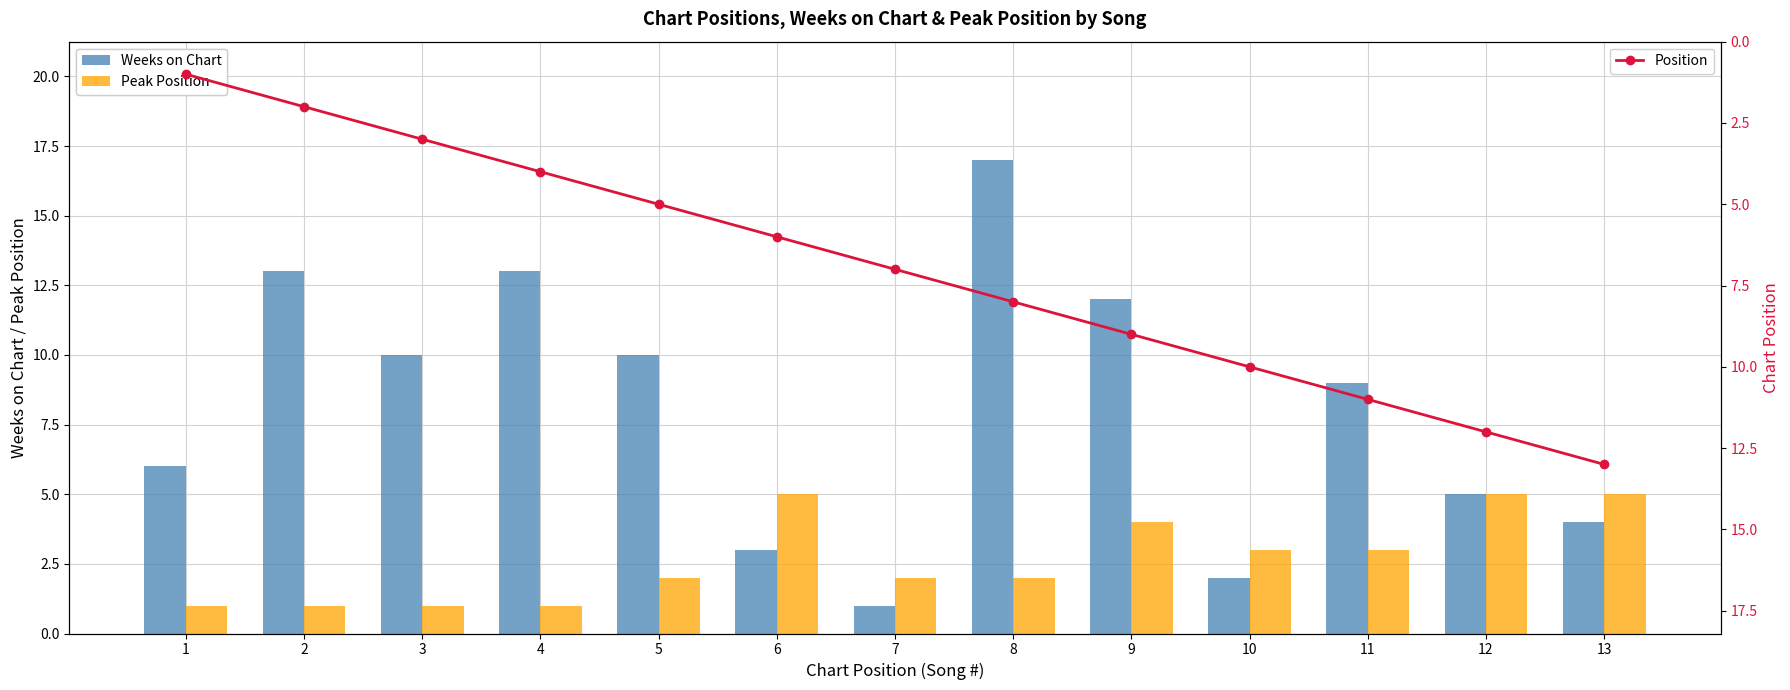

Is it true that Weeks on Chart equals 17 at 8?

True